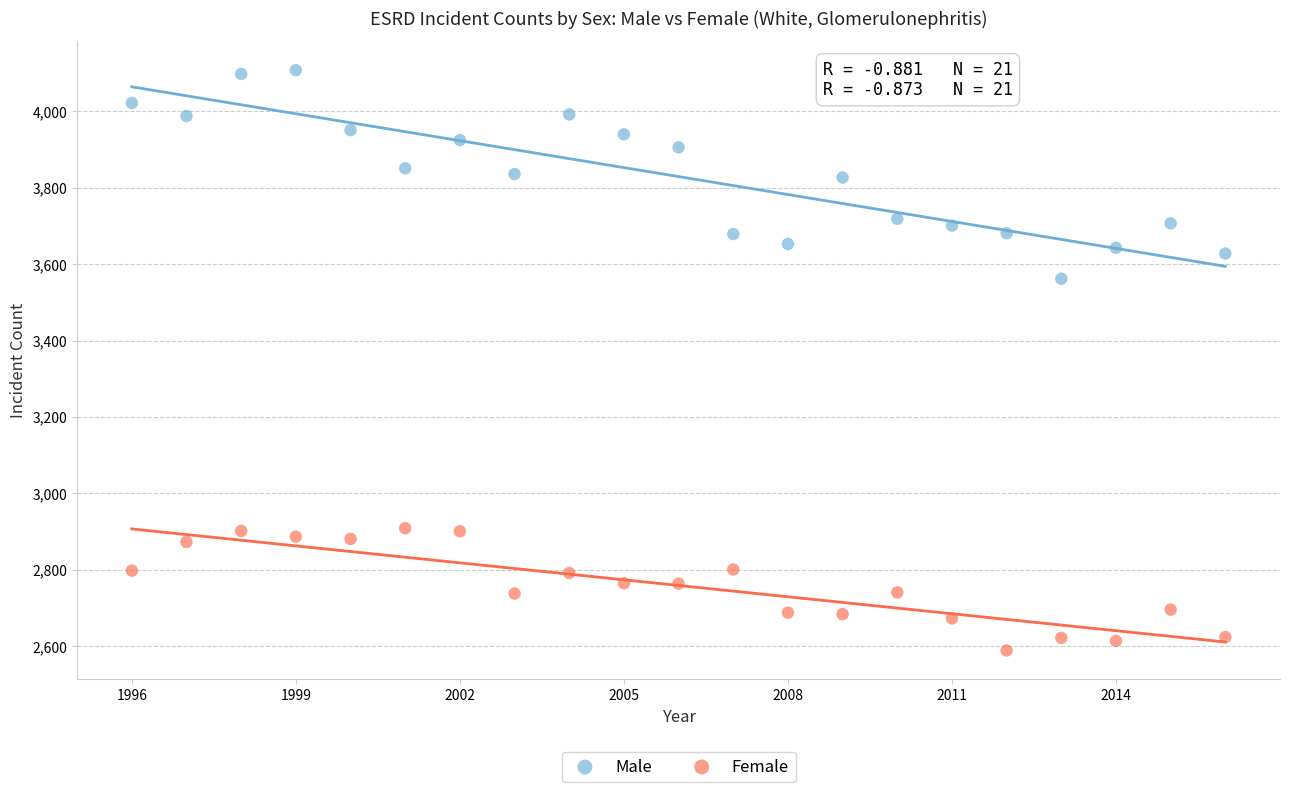

What are all the series names shown in the legend?

Male, Female